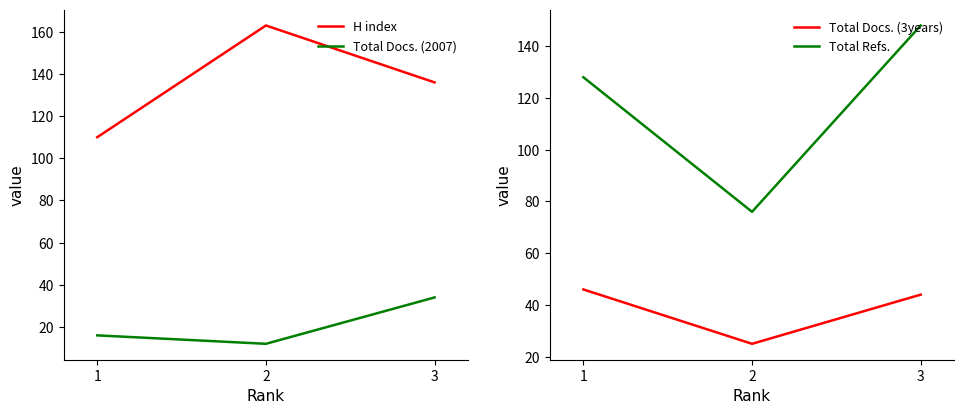

Is the value of Total Docs. (3years) at 2 greater than the value of Total Docs. (2007) at 1?

Yes